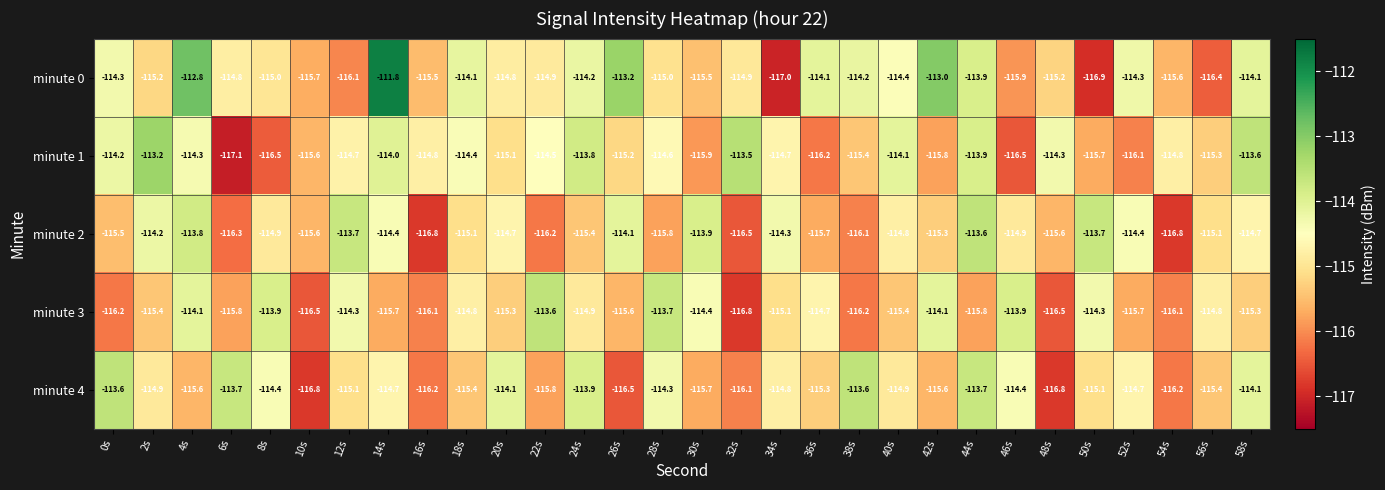

What is the difference between the maximum and minimum values in the minute 0 series?

5.2